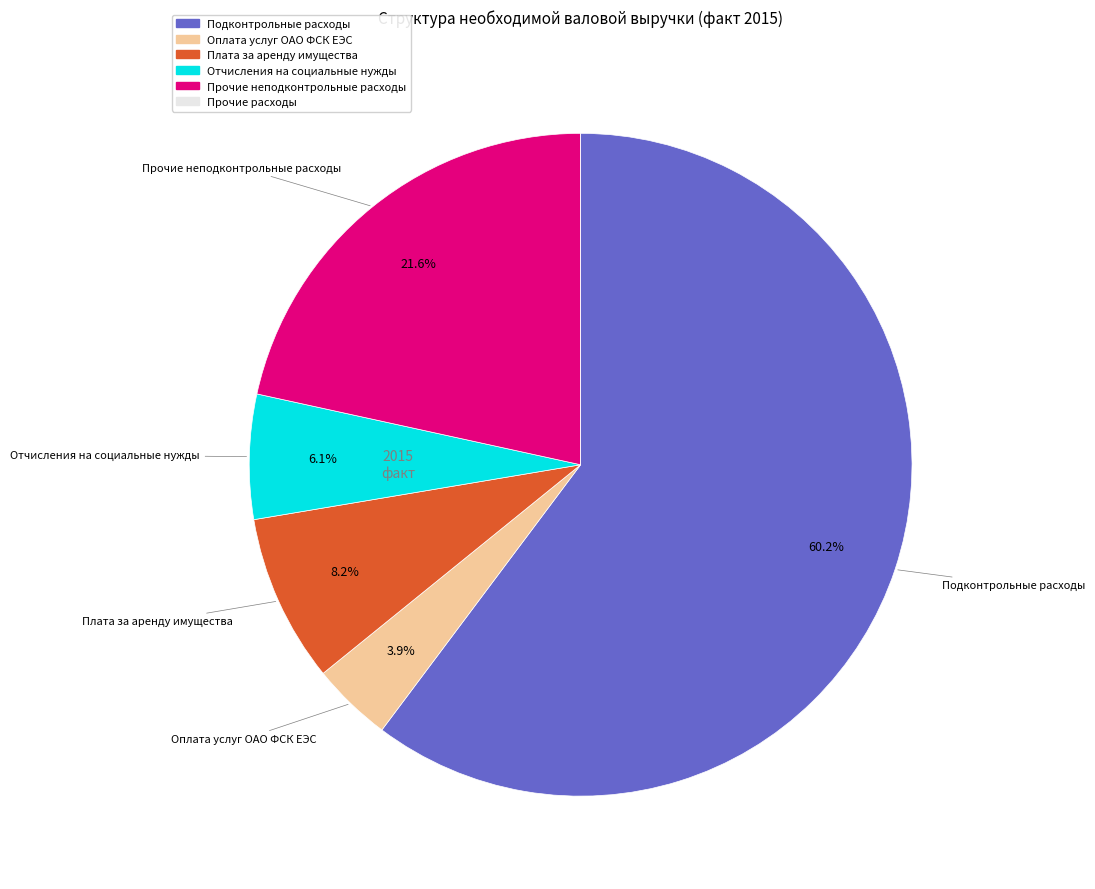

To the nearest percent, what is the difference between the largest and smallest slice percentages?

60%